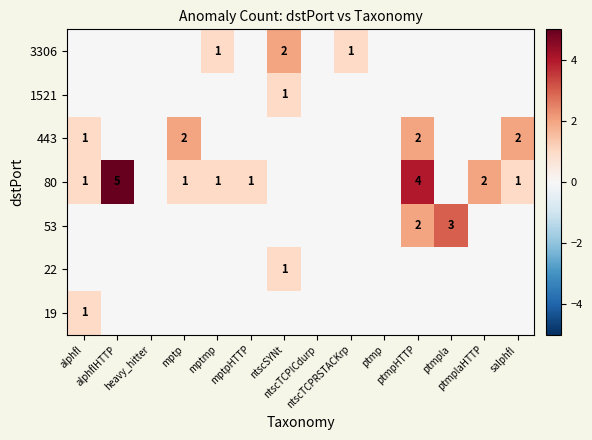

At which label is 443 closest to 1?

alphfl